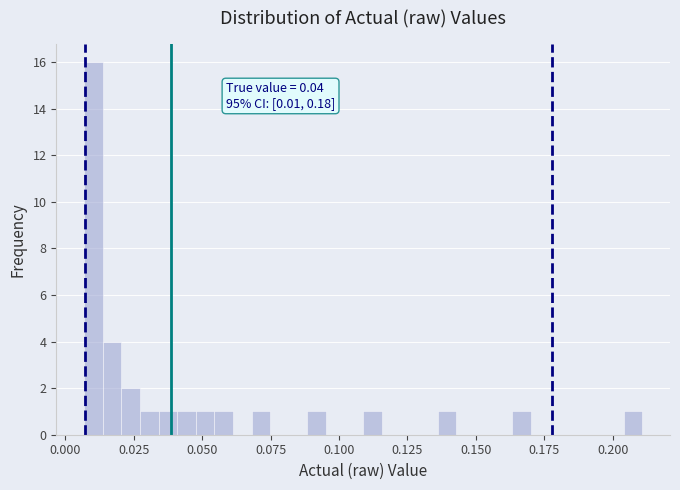

Around what value on the x-axis is the tallest bar? Give the approximate position of its centre, as read against the axis.

0.010